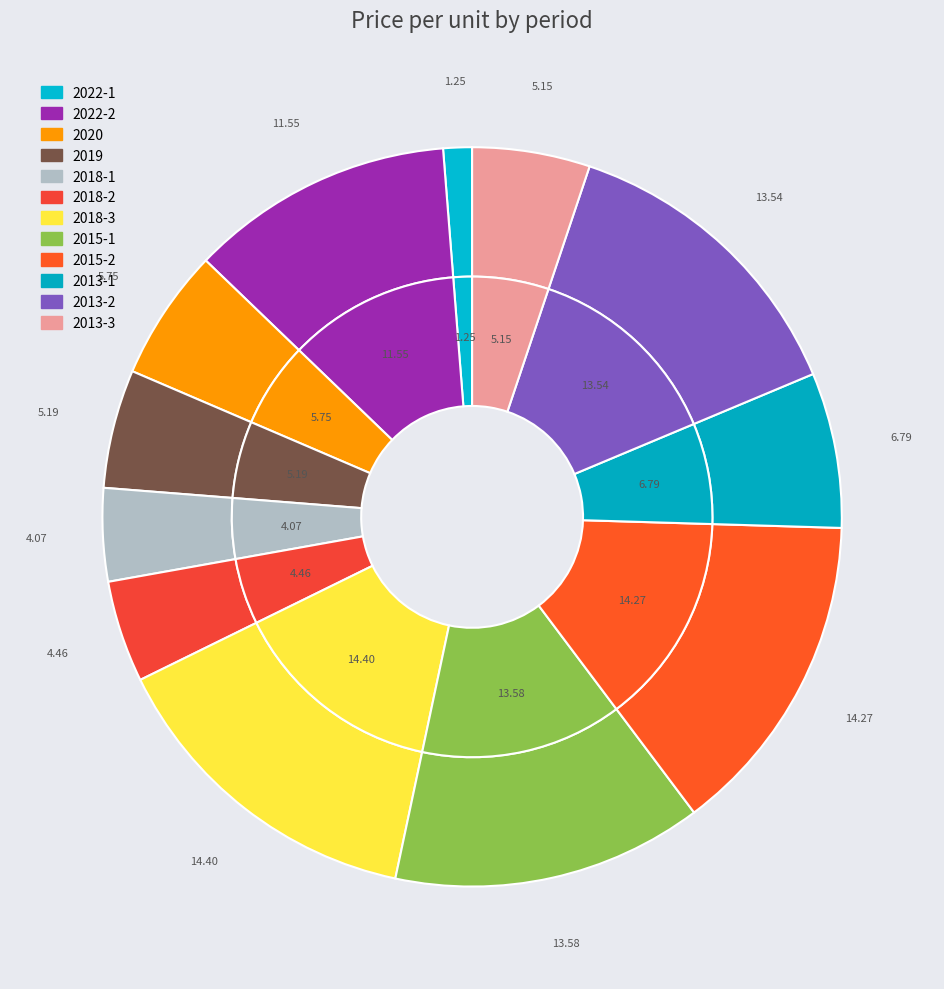

Combined, what portion of the pie is 2013-2 and 2018-1?

17.6%